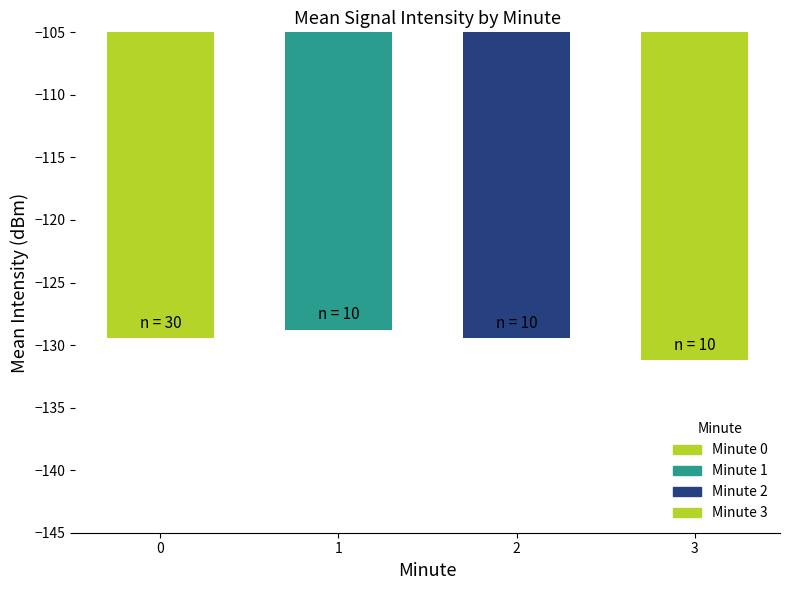

Which label corresponds to the largest value in the chart?

1